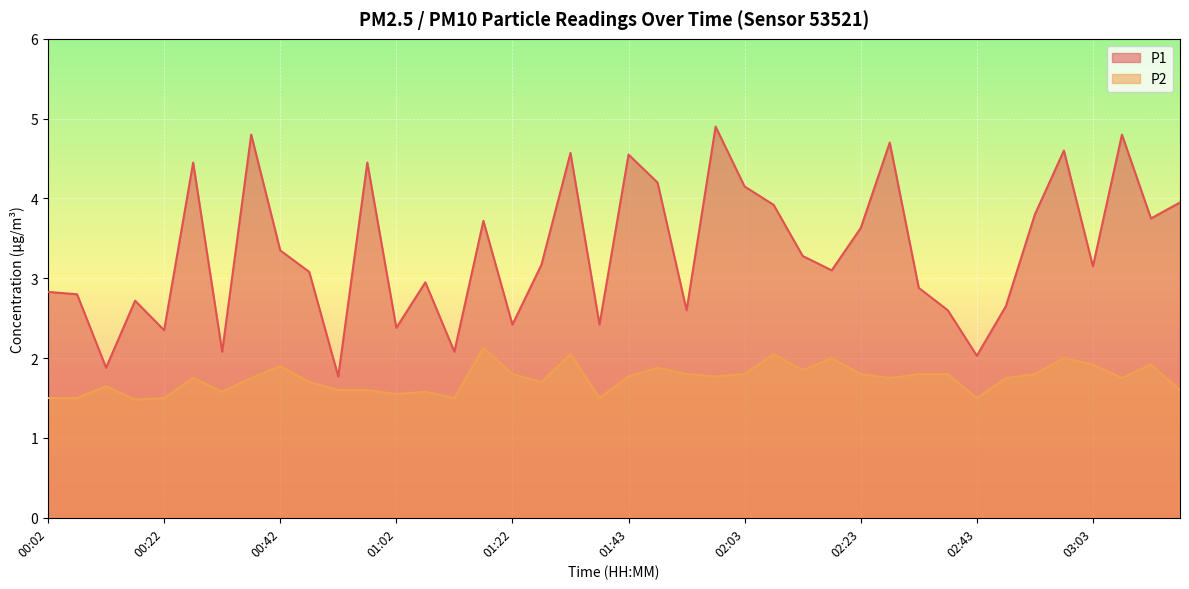

Where is P1 nearest to the value 3?

01:07